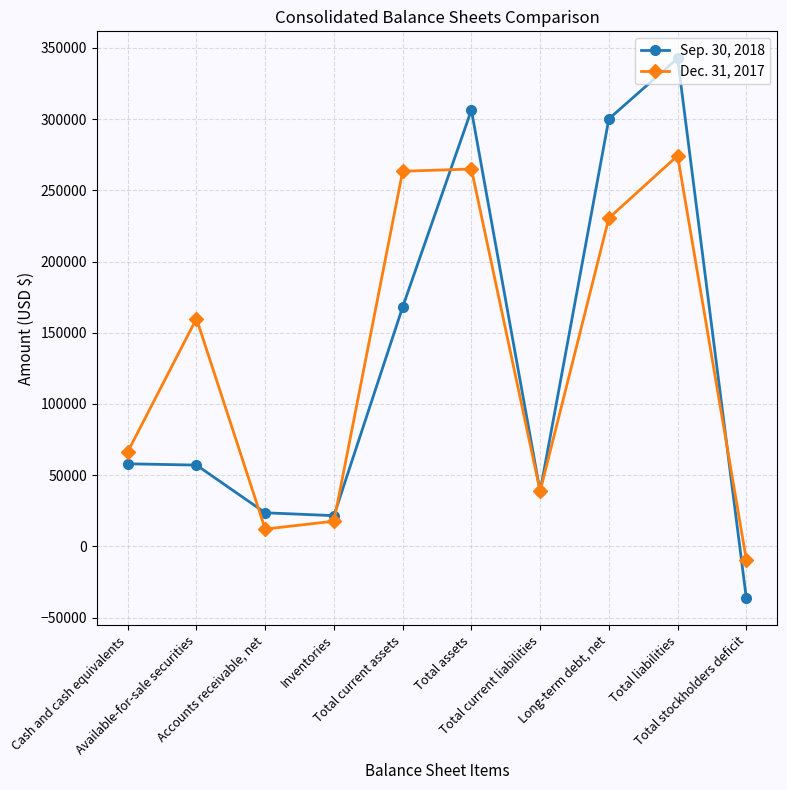

How many interior local peaks does the Dec. 31, 2017 series have?

3